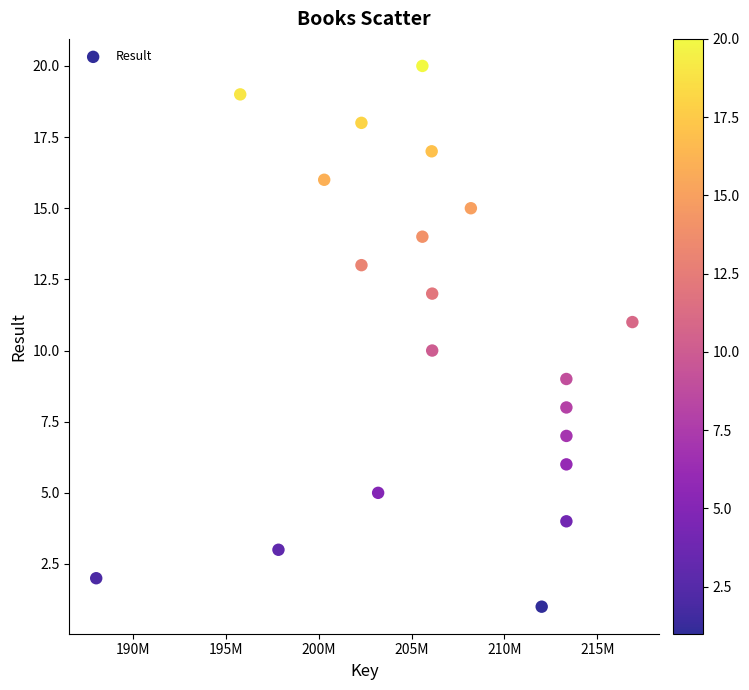

What is the range of X values (max minus min)?

28845530